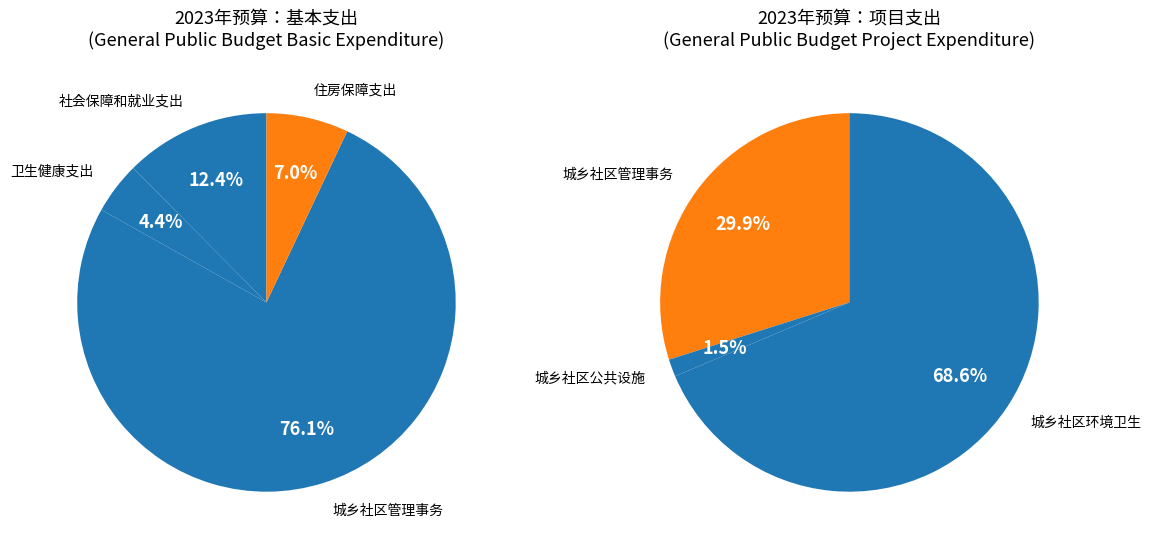

The 社会保障和就业支出 slice represents 9% of the pie. True or false?

False